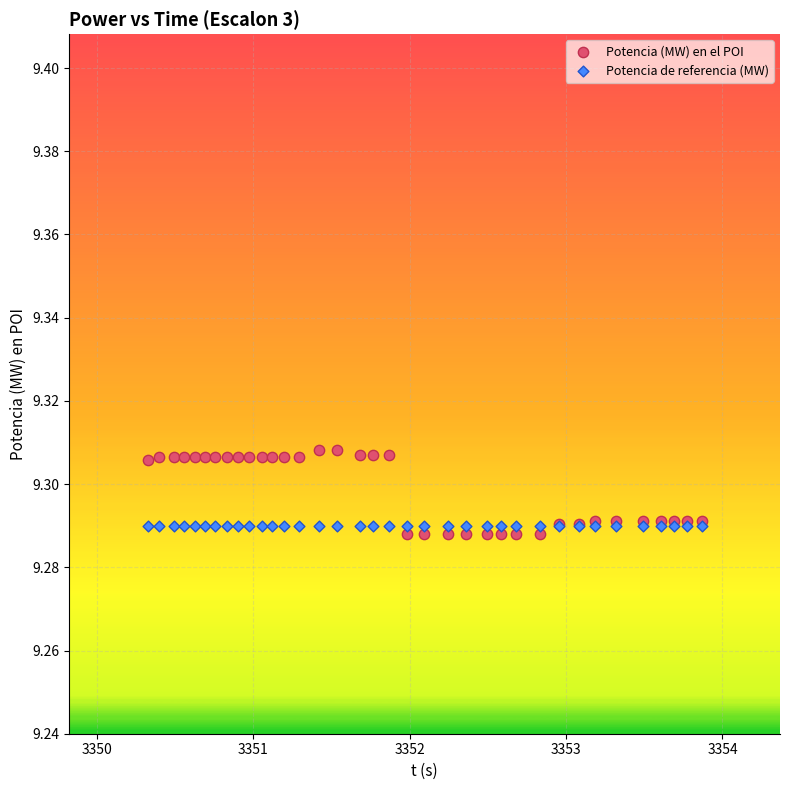

Which series reaches the maximum Y coordinate?

Potencia (MW) en el POI